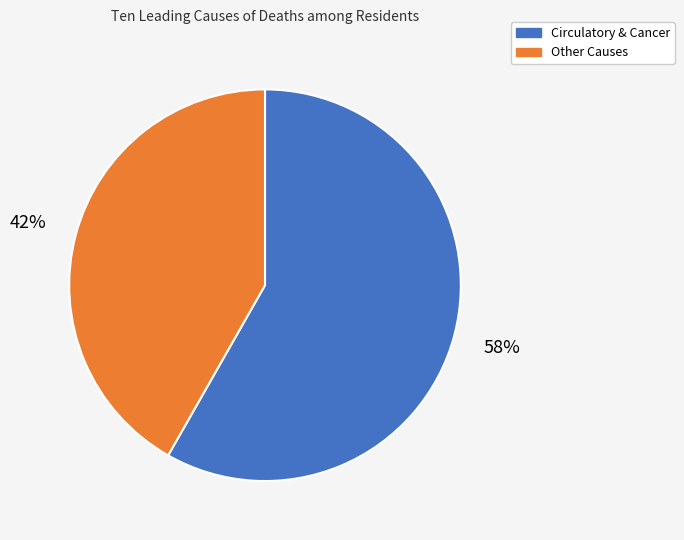

Is Circulatory & Cancer the majority of the pie?

Yes